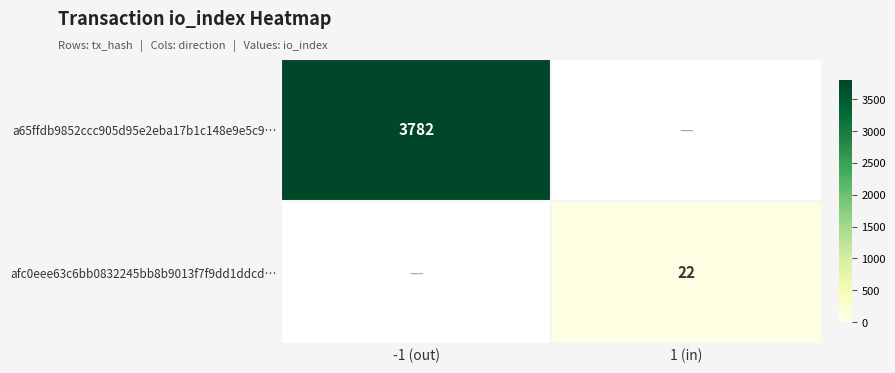

What is the greatest value displayed?

3782.0